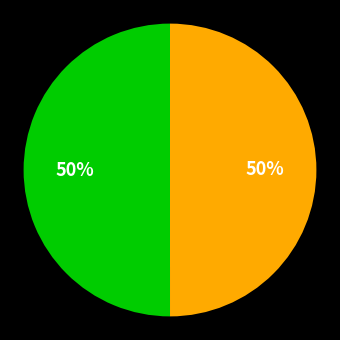

To the nearest percent, what is the average slice percentage?

50%